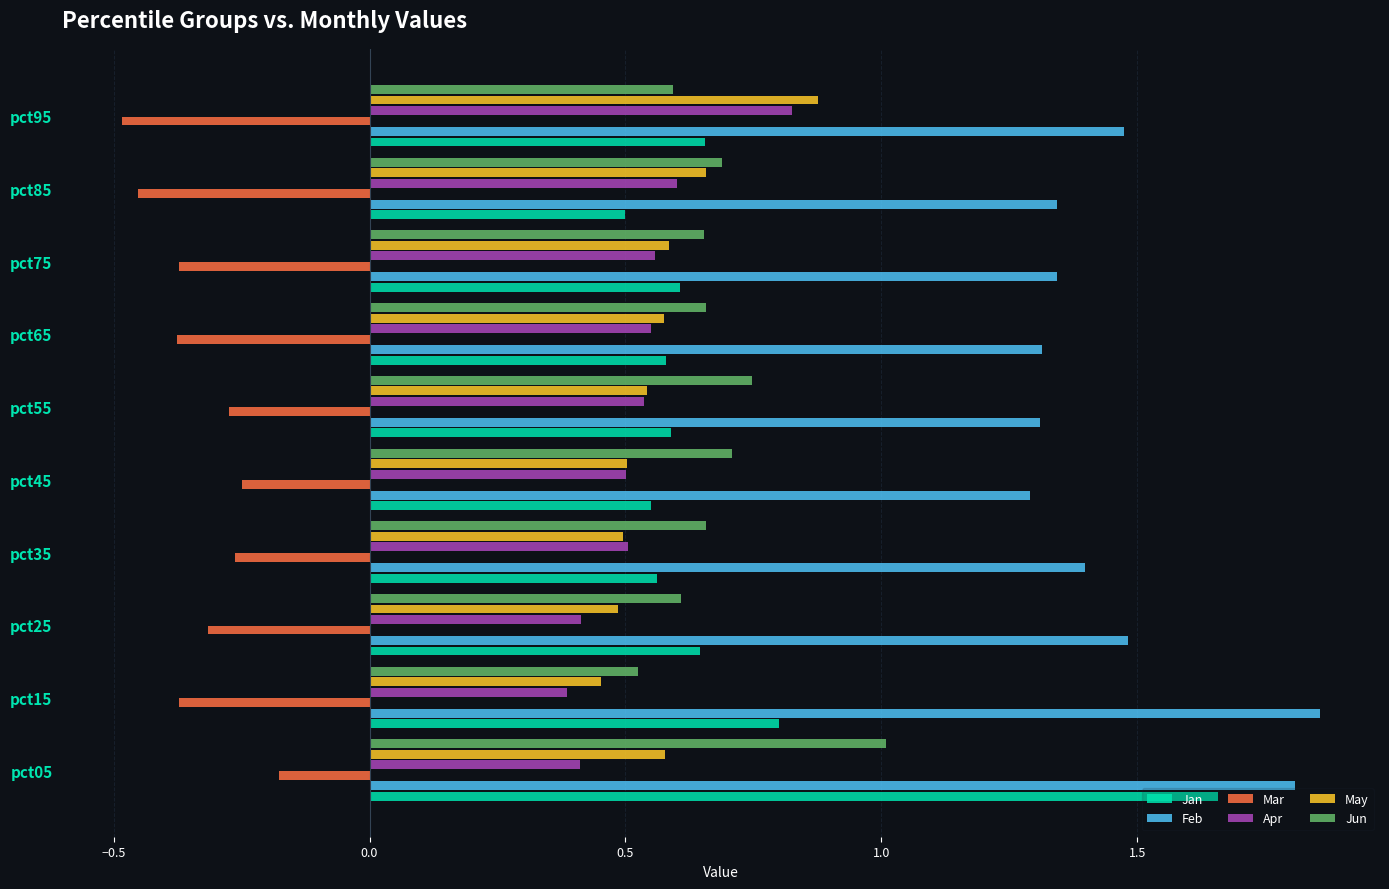

What is the sum of all Apr values?

5.3